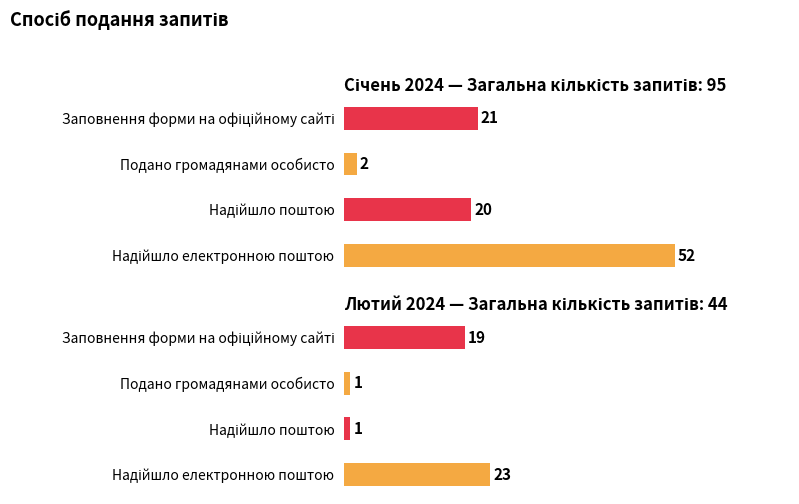

What is the sum of the values at 1 and 0?

72